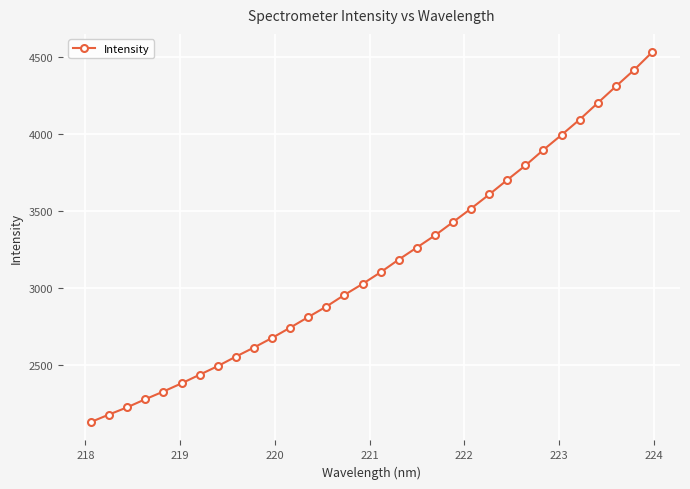

What is the difference between the second highest and minimum values?

2283.9